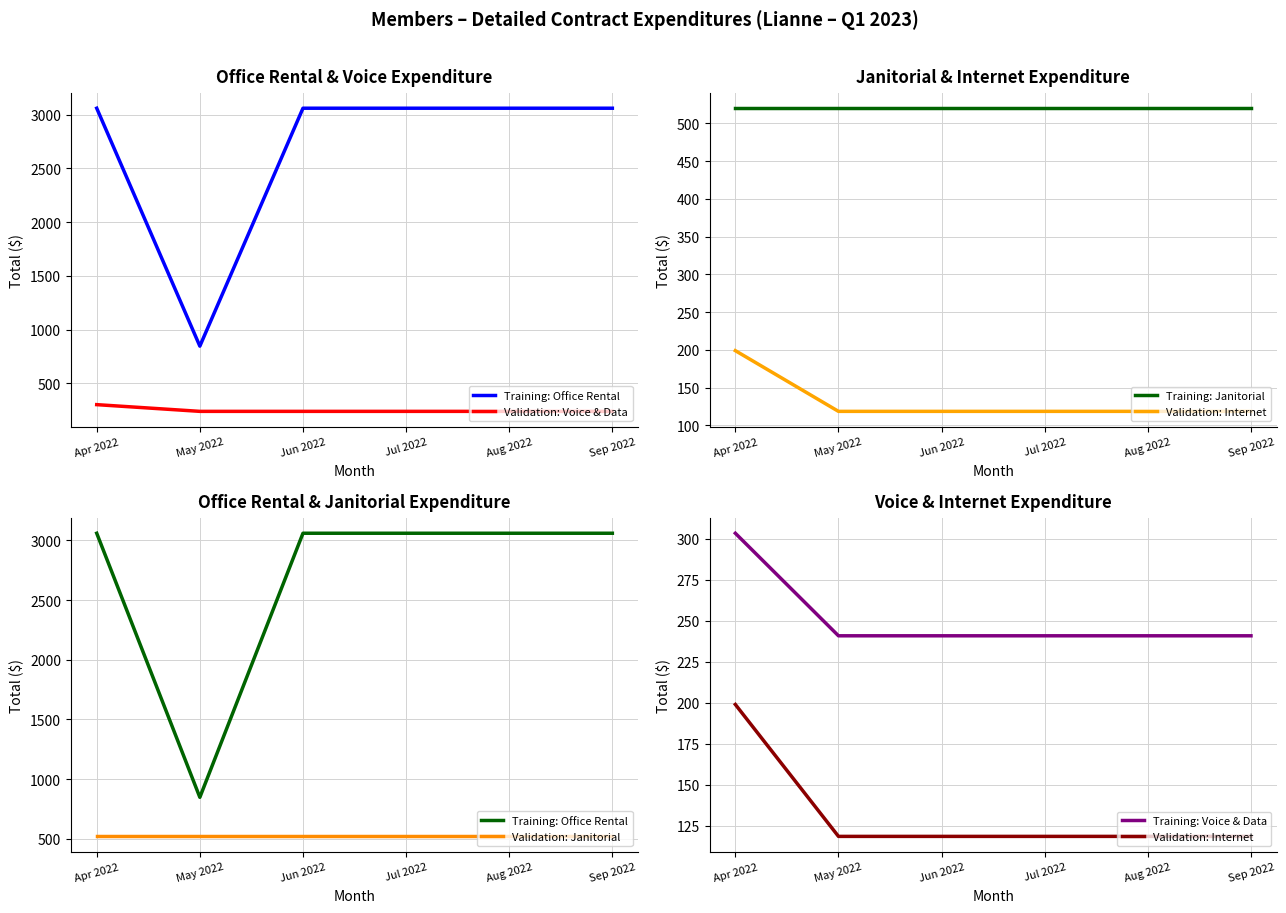

What is the sum of all Training: Janitorial values?

3120.0